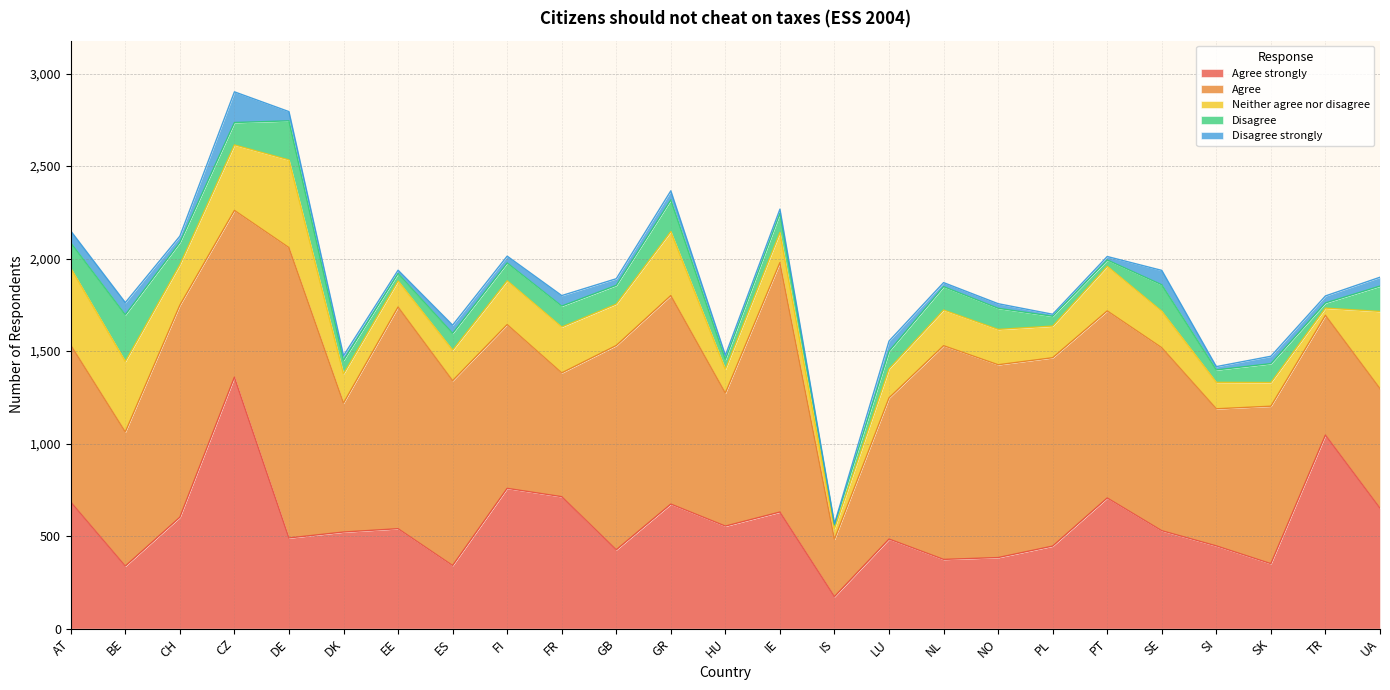

How many interior local valleys does the Disagree strongly series have?

10